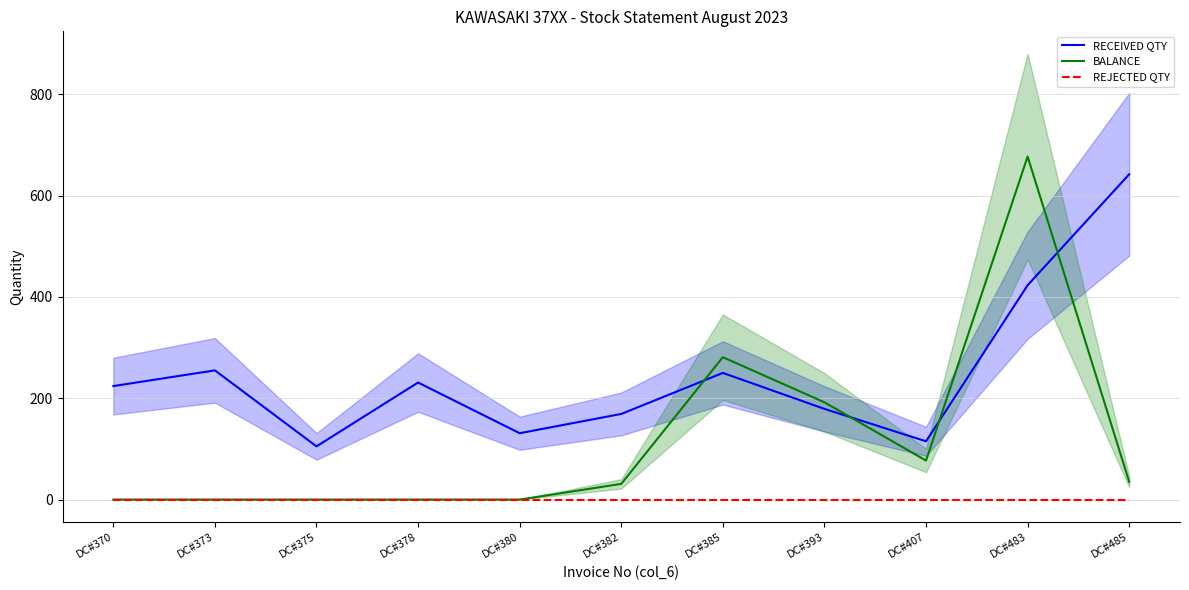

Does the chart display data point markers on the line(s)?

No